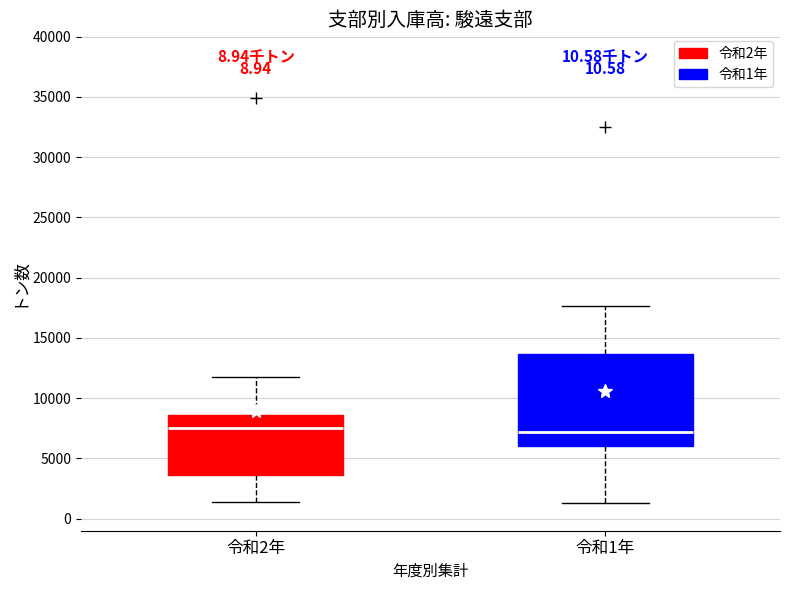

Reading left to right, transcribe this box plot: for each box, give where its median line is, the range the box spans, and where its two whiskers end, as read against the y-axis. The values are not printed on the chart, so give them approximately, as read against the axis.

令和2年: median 7500, box 3500 to 8500, whiskers 1500 to 11500
令和1年: median 7000, box 6000 to 13500, whiskers 1500 to 17500